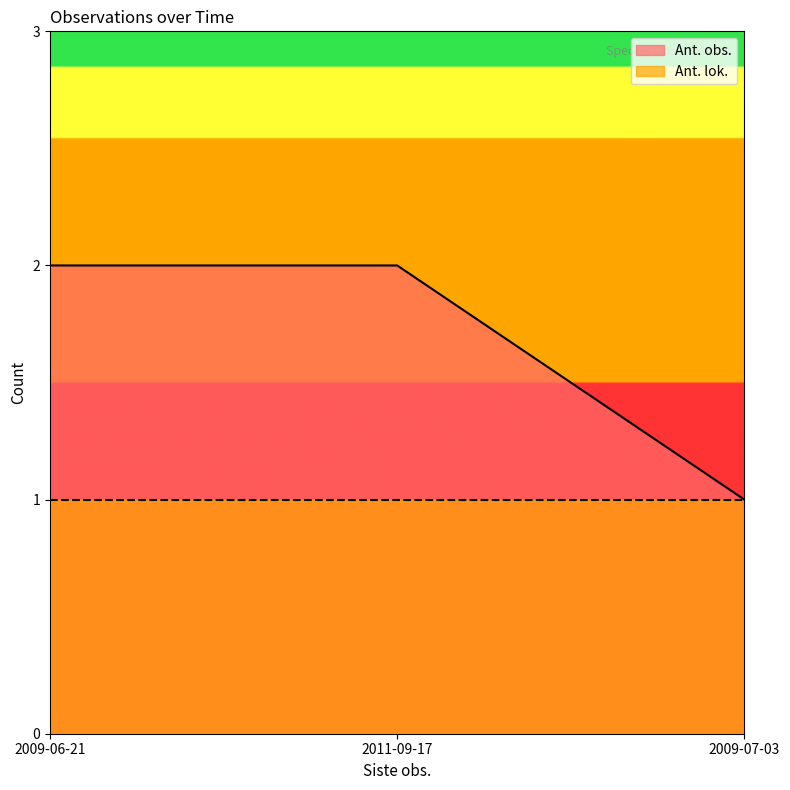

Reading right to left, transcribe all the data shown in this chart.

1	2	2